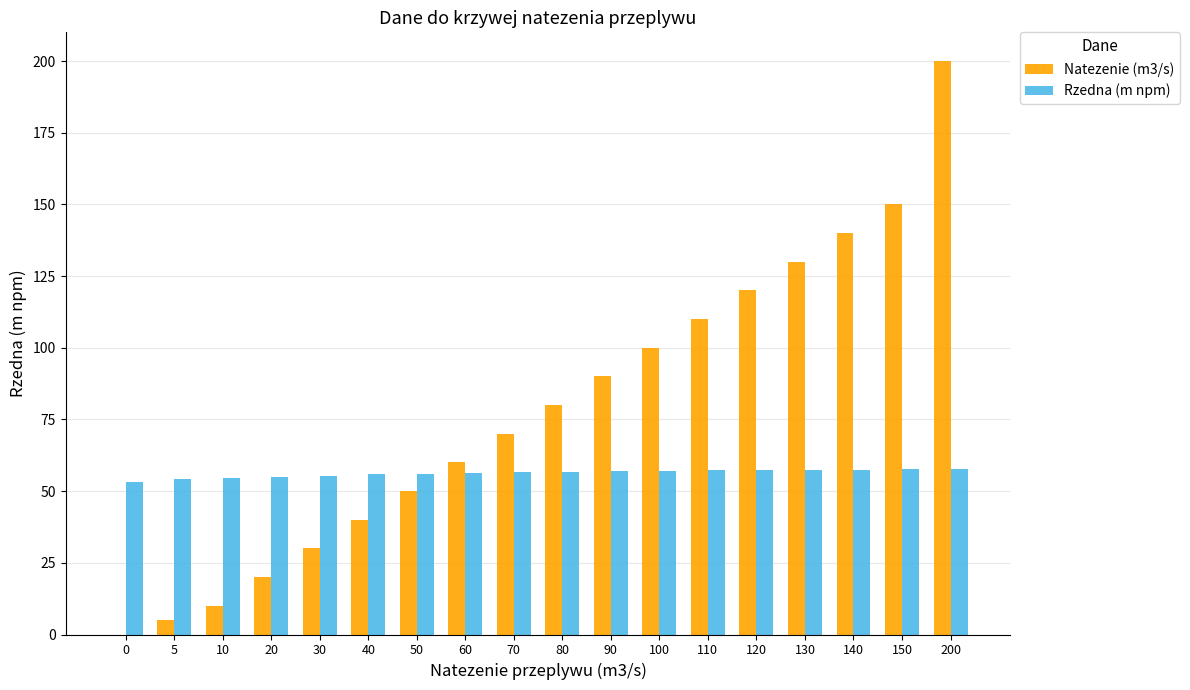

Between 70 and 90, which series saw the biggest shift?

Natezenie (m3/s)